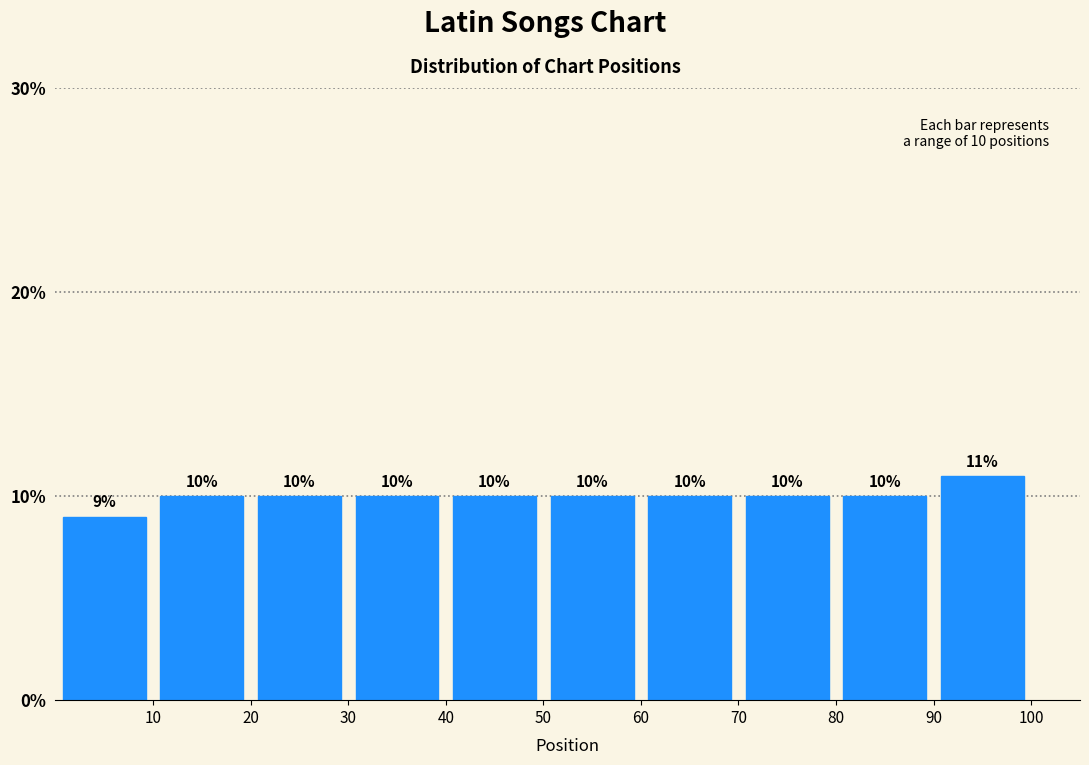

Reading left to right, transcribe this chart: for each bar, give the range it covers on the x-axis and its height.

0 to 10: 9
10 to 20: 10
20 to 30: 10
30 to 40: 10
40 to 50: 10
50 to 60: 10
60 to 70: 10
70 to 80: 10
80 to 90: 10
90 to 100: 11